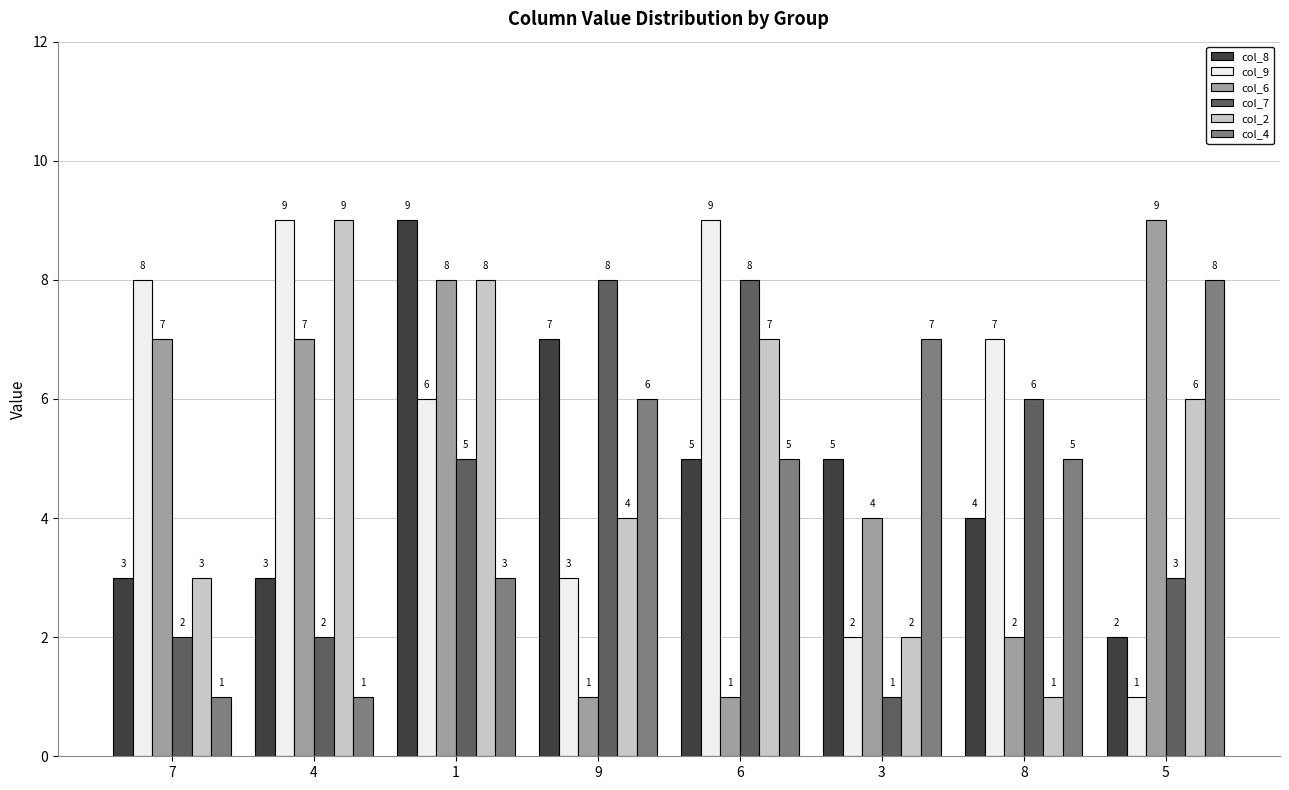

What is the value of the col_8 bar at the 4th from the left?

7